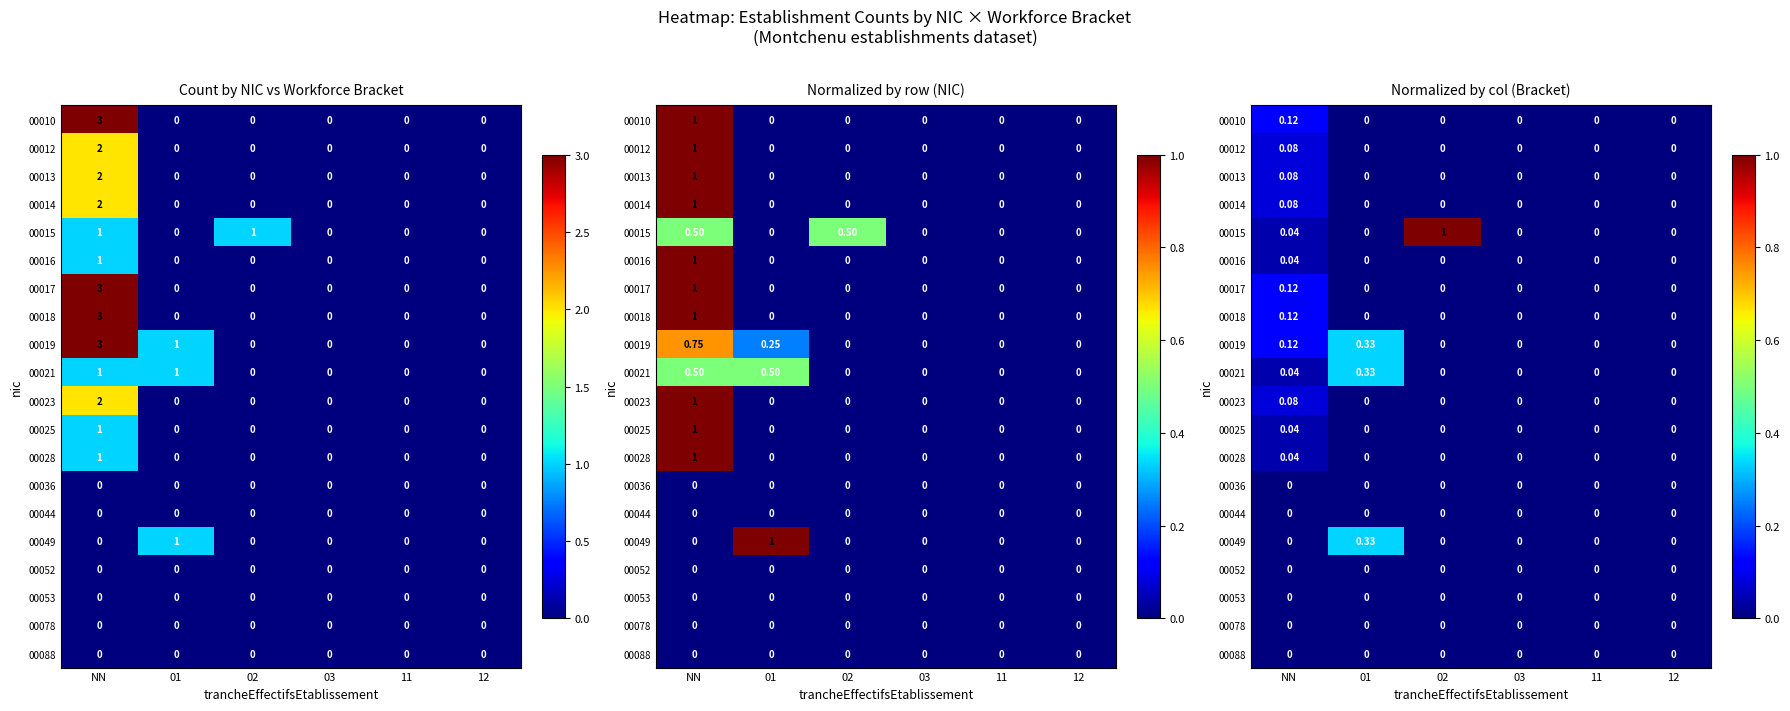

What is the difference between the maximum and minimum values in the 00023 series?

0.1